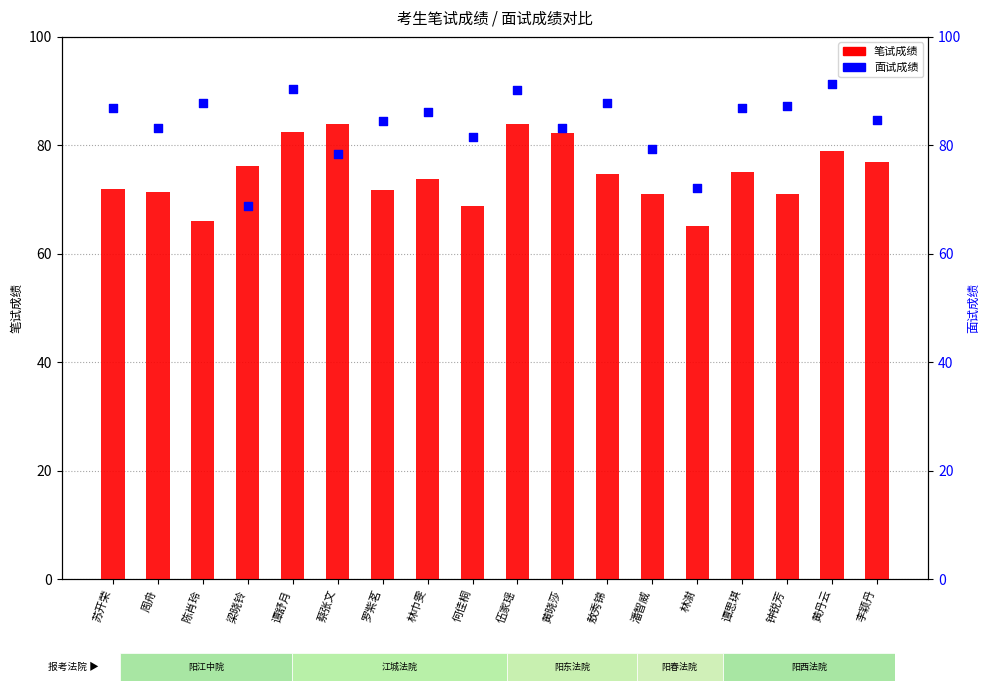

At how many categories does at least one series exceed 69?

18